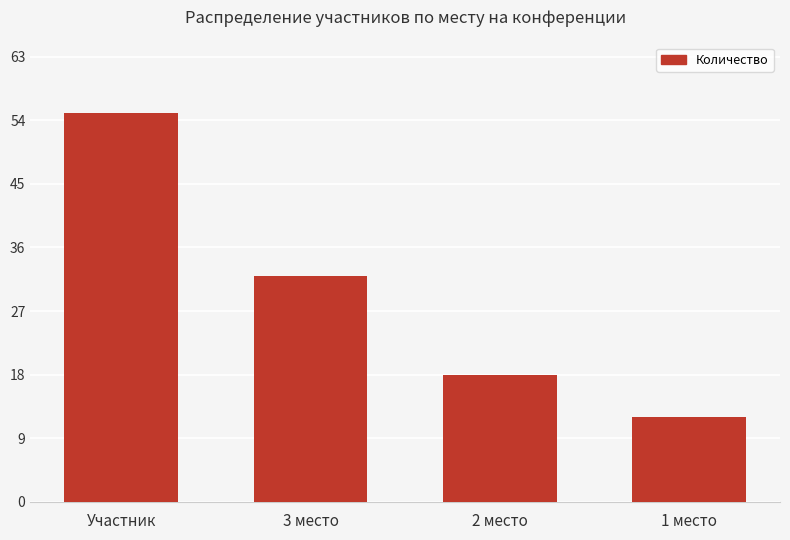

Reading left to right, what are all the values shown in this chart?

55	32	18	12